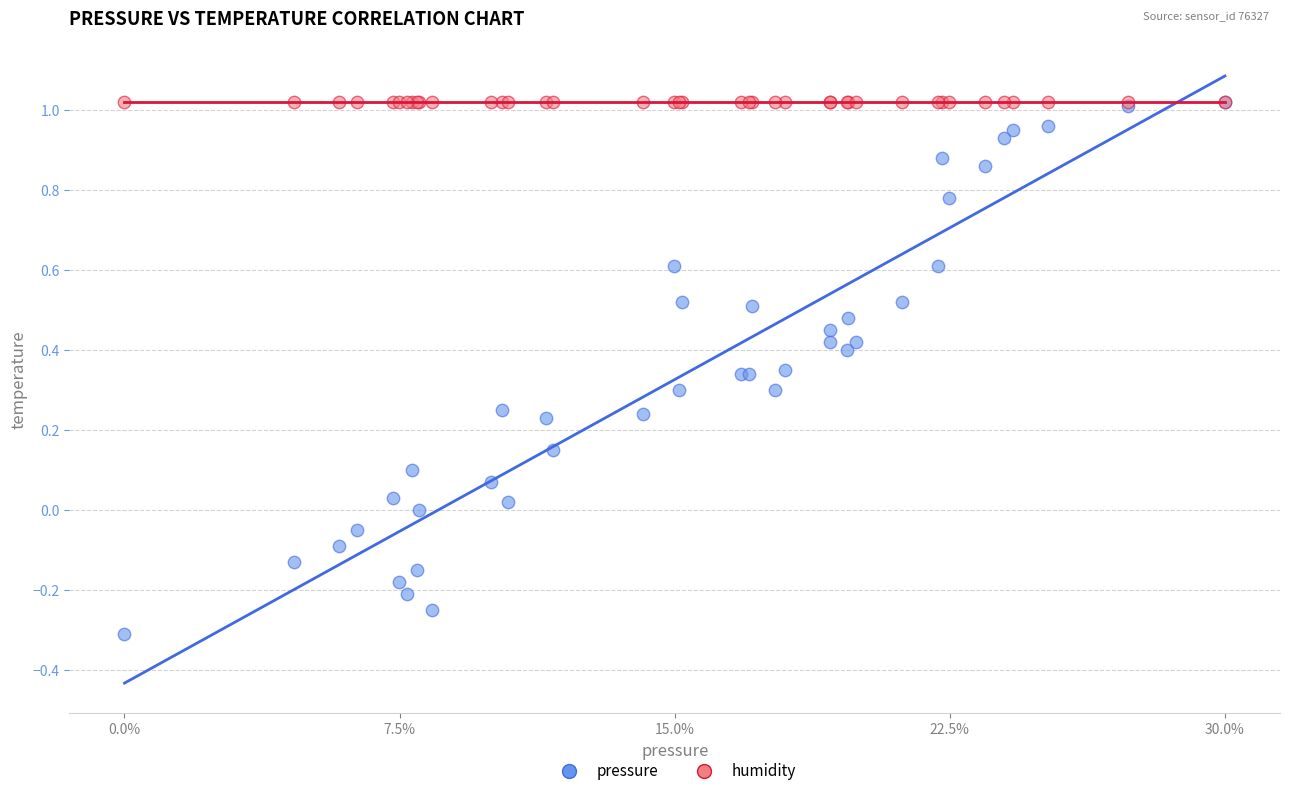

What are all the series names shown in the legend?

pressure, humidity